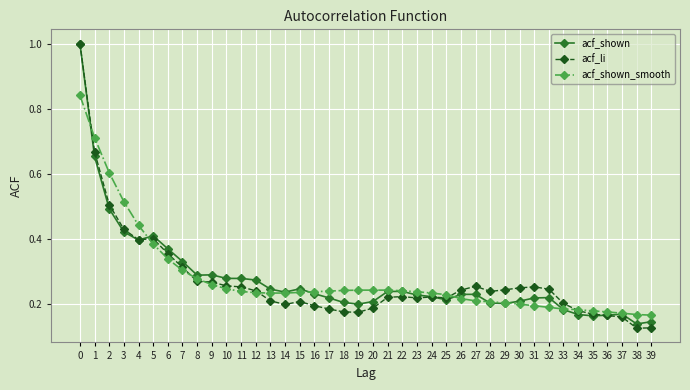

Which series changed the most between 8 and 34?

acf_shown